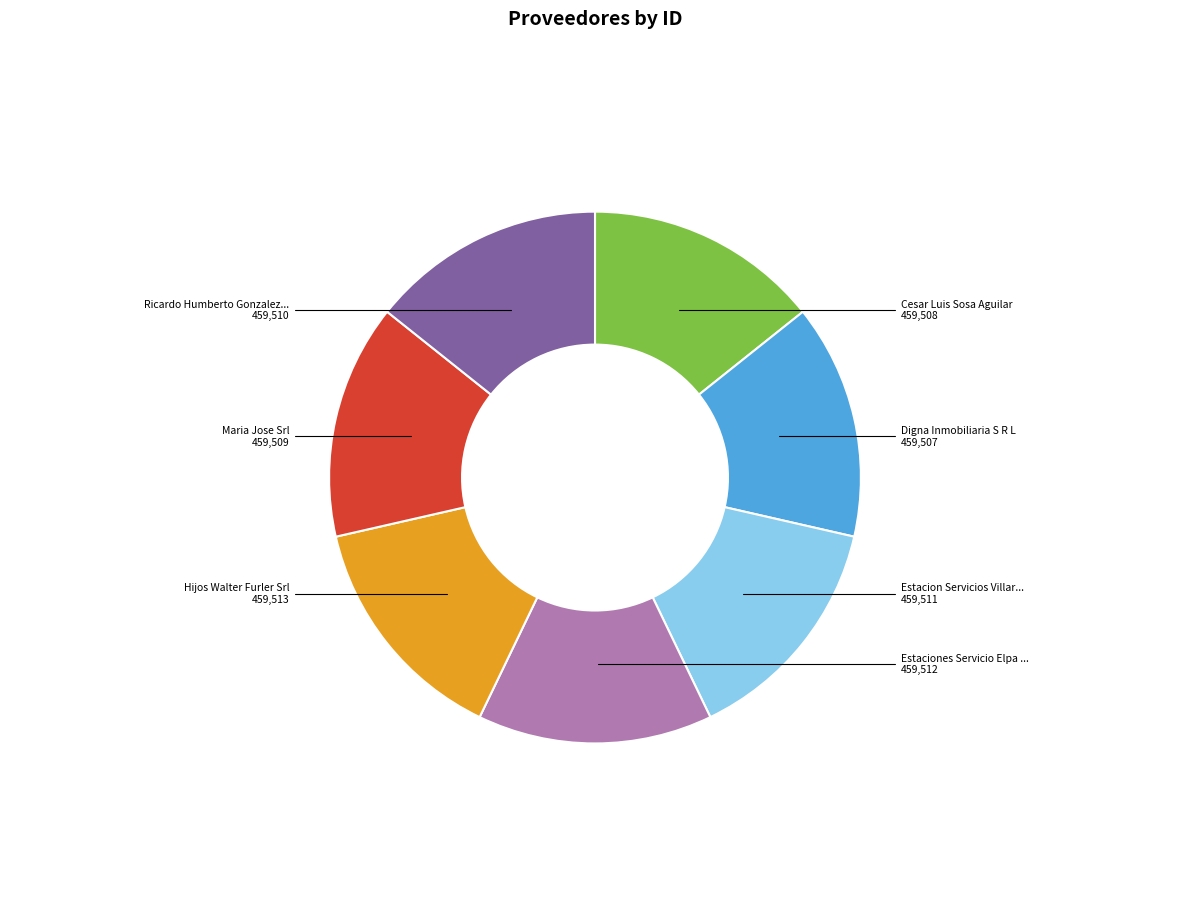

Does any single category account for the majority?

No